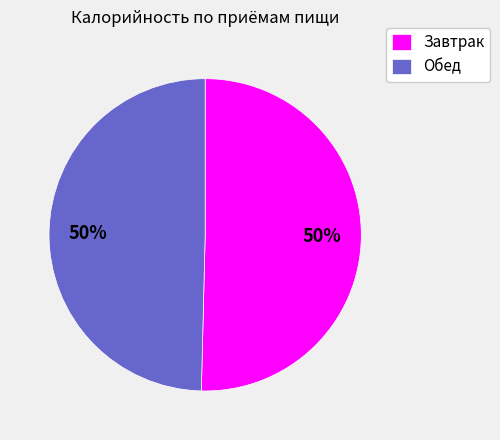

To the nearest percent, what percentage of the pie is Обед?

50%